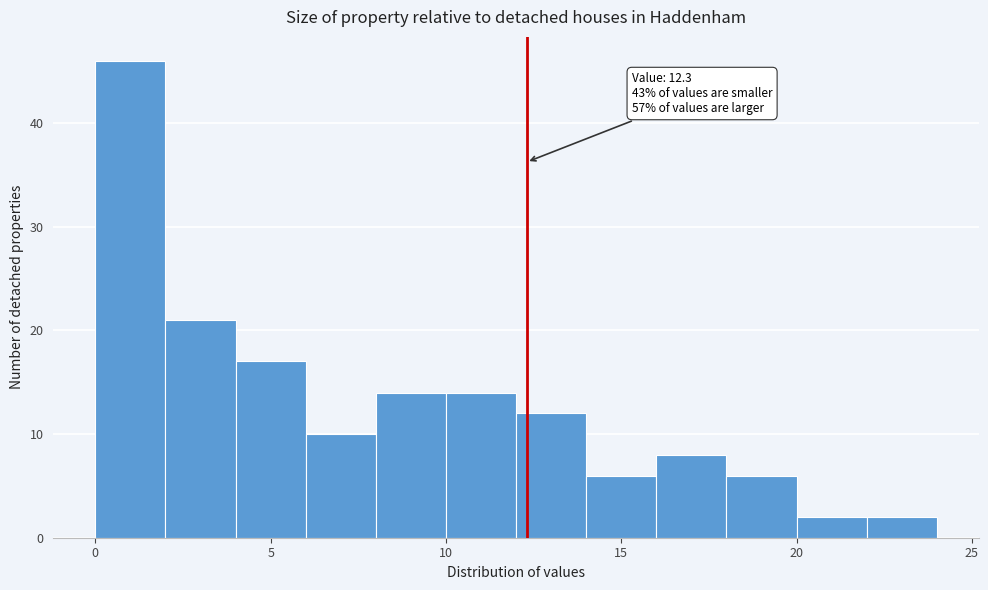

Over which range of the x-axis is the bar tallest?

0 to 2